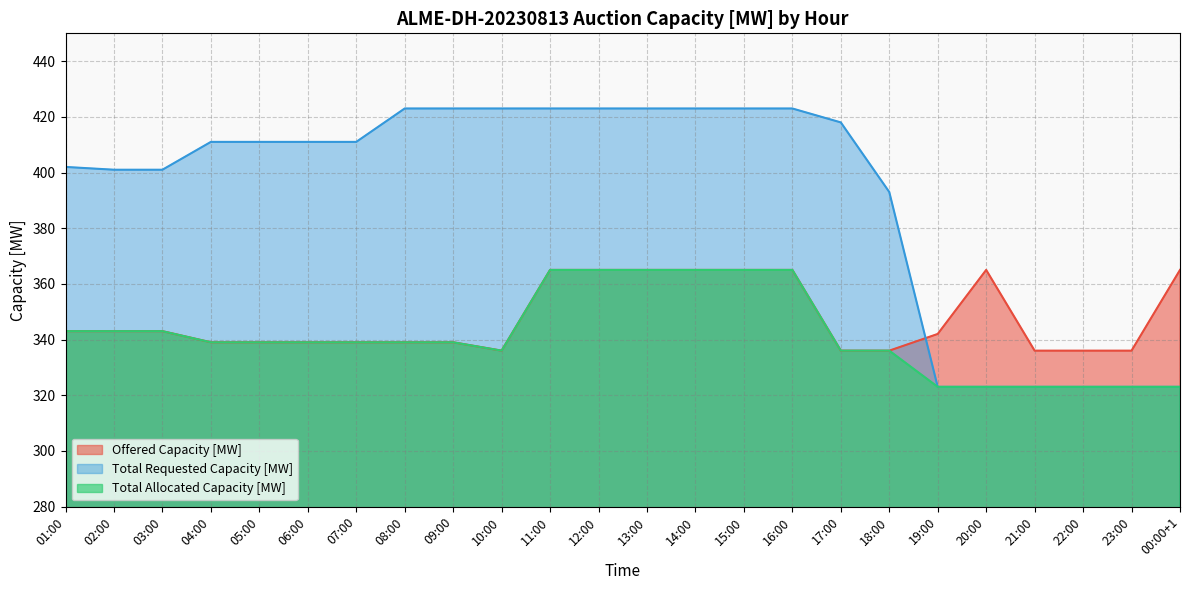

True or false: Total Requested Capacity [MW] and Total Allocated Capacity [MW] intersect in this chart.

False